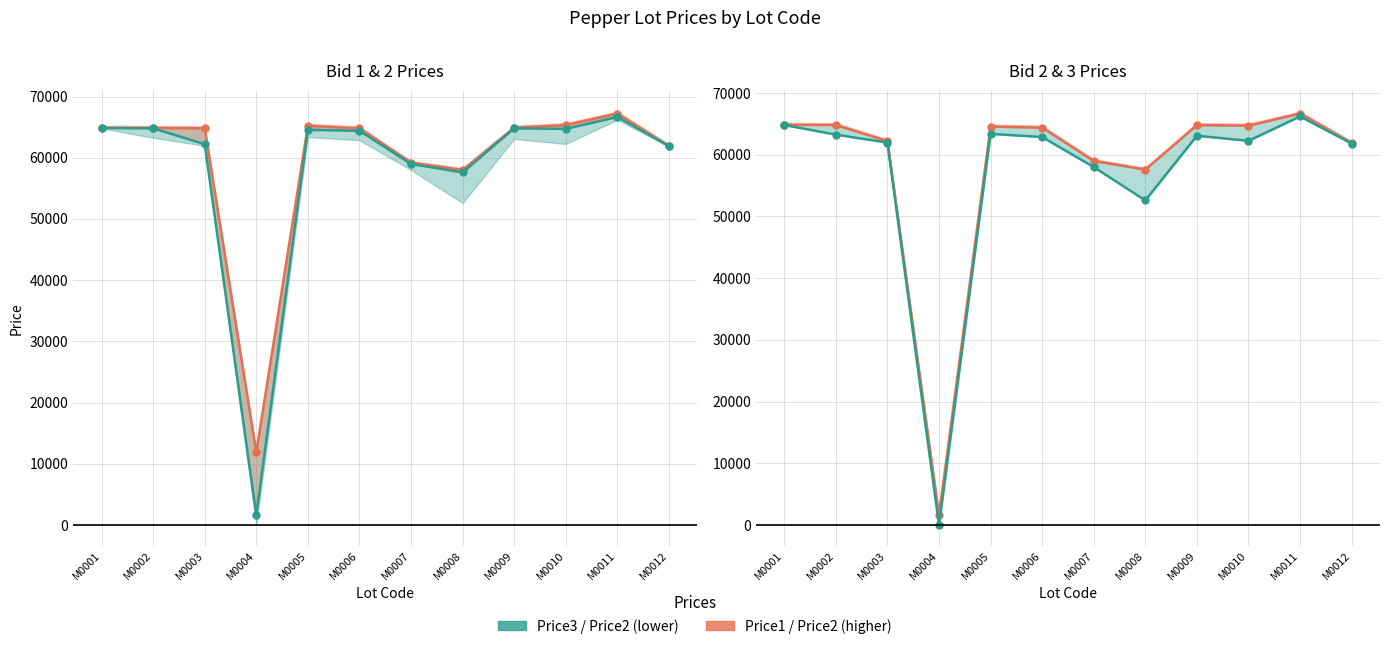

Is the value of Price1 at M0009 greater than the value of Price2 at M0010?

Yes